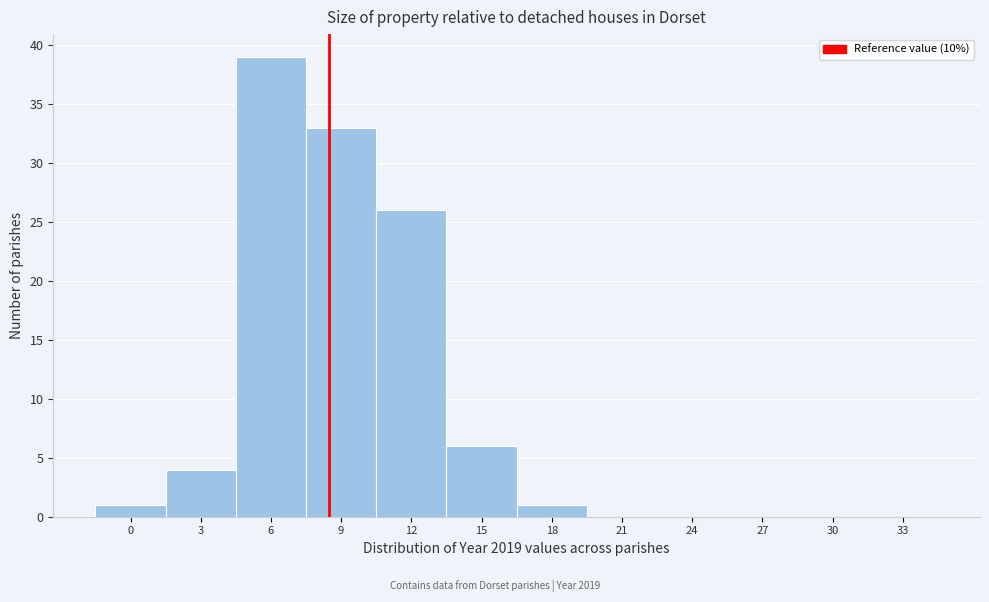

Reading left to right, list all the values displayed in this chart.

0=1	3=4	6=39	9=33	12=26	15=6	18=1	21=0	24=0	27=0	30=0	33=0